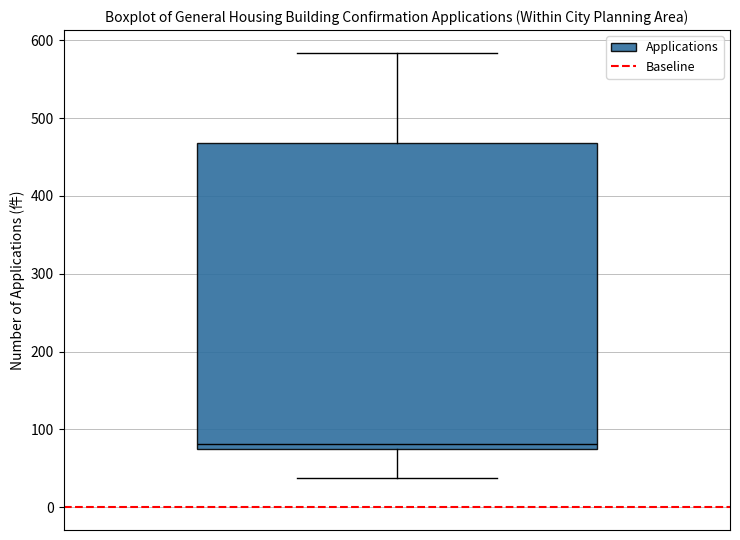

Transcribe this box plot: give where the median line is, the range the box spans, and where the two whiskers end, as read against the y-axis. The values are not printed on the chart, so give them approximately, as read against the axis.

median 80 (just above the box's lower edge), box 80 to 470, whiskers 40 to 580